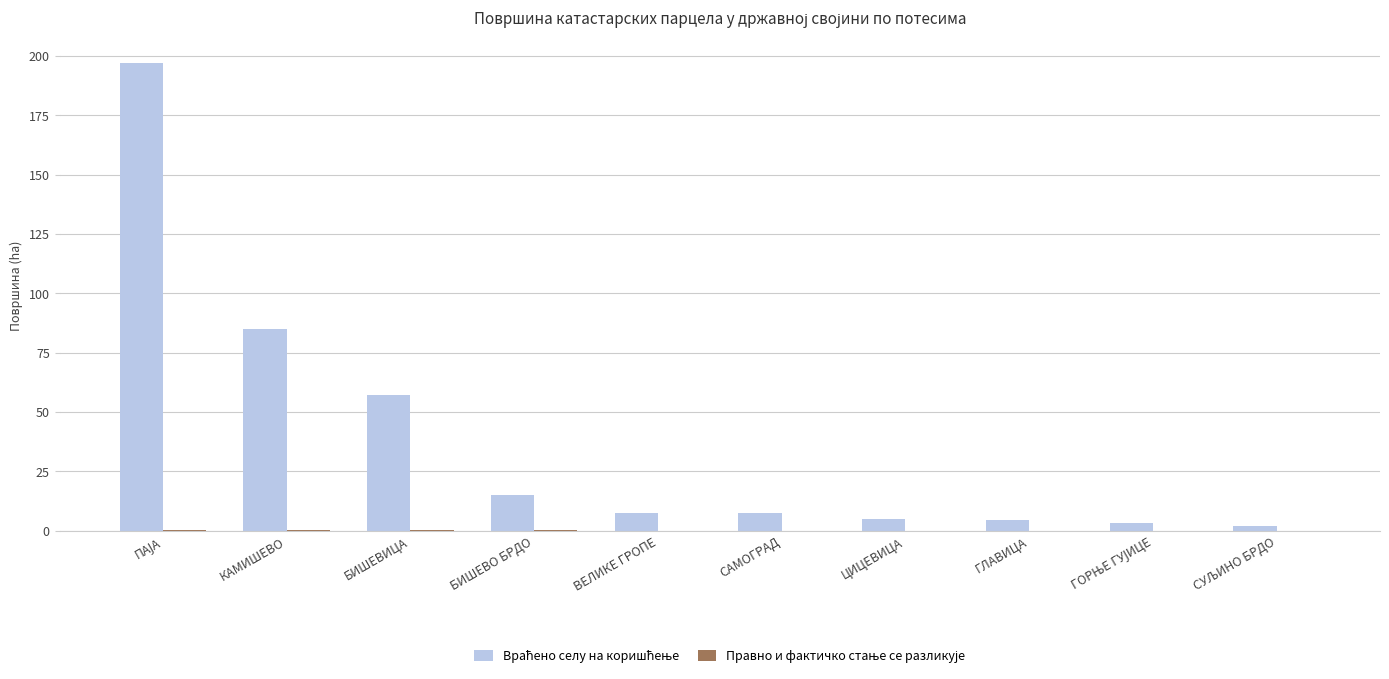

What is the greatest value displayed?

196.9